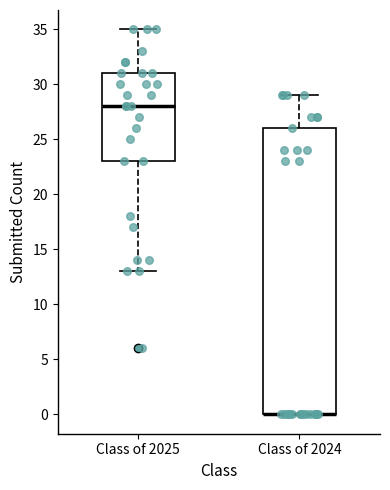

Reading left to right, read every box against the y-axis: the position of its median line, the range the box covers, and the ends of its whiskers. The values are not printed on the chart, so give them approximately, as read against the axis.

Class of 2025: median 28, box 23 to 31, whiskers 13 to 35
Class of 2024: median 0 (drawn on the box's lower edge), box 0 to 26, whiskers 0 to 29